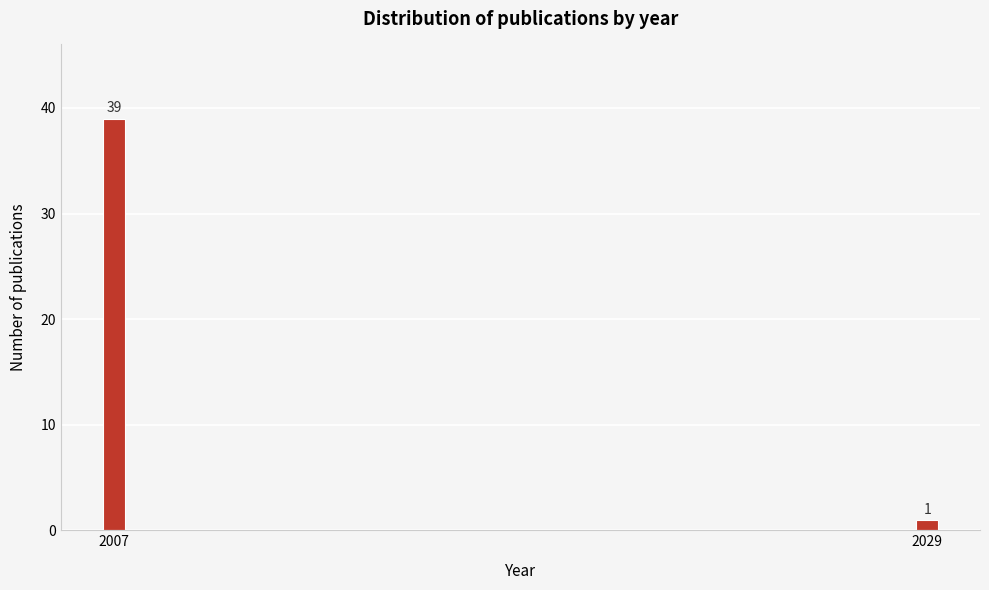

Reading right to left, transcribe all the data shown in this chart.

1	39